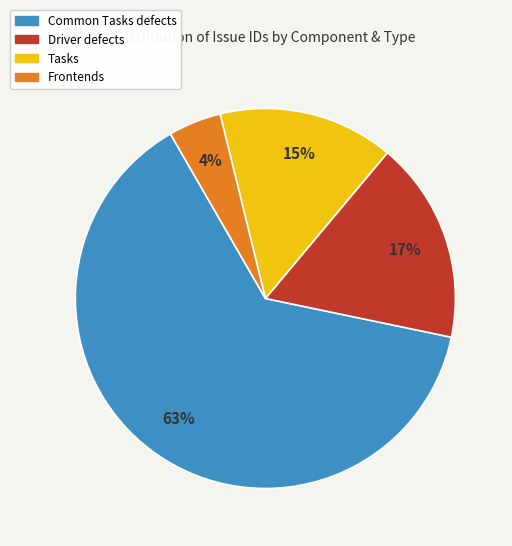

Is there a majority slice in this chart?

Yes